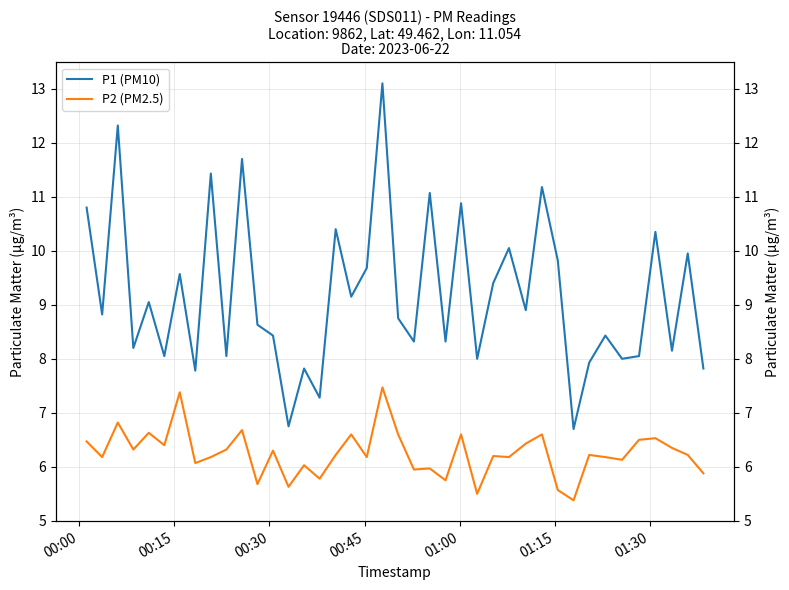

What is the minimum value for P2 (PM2.5)?

5.4